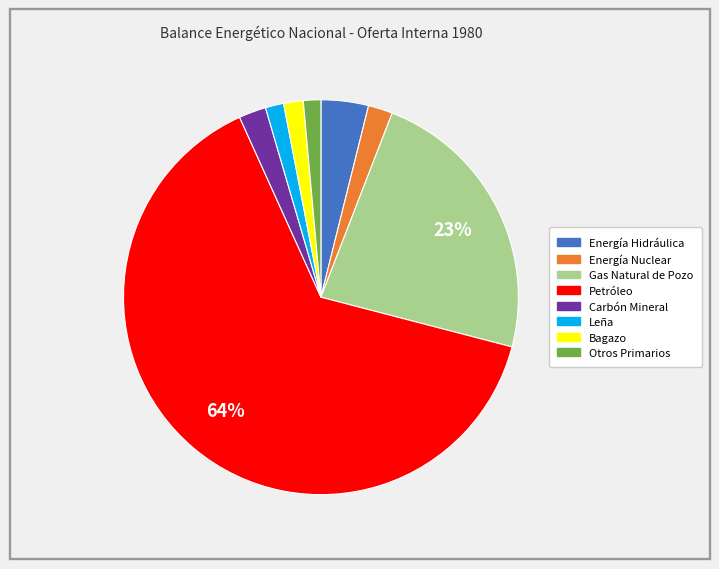

To the nearest percent, what is the combined percentage of Leña and Energía Hidráulica?

5%